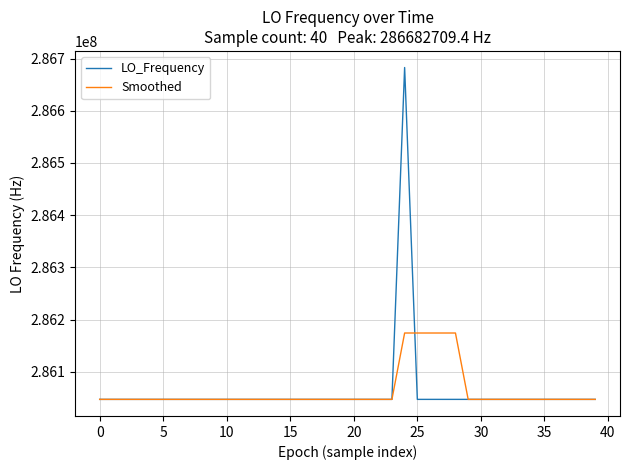

What is the maximum value shown in the chart?

286682709.4